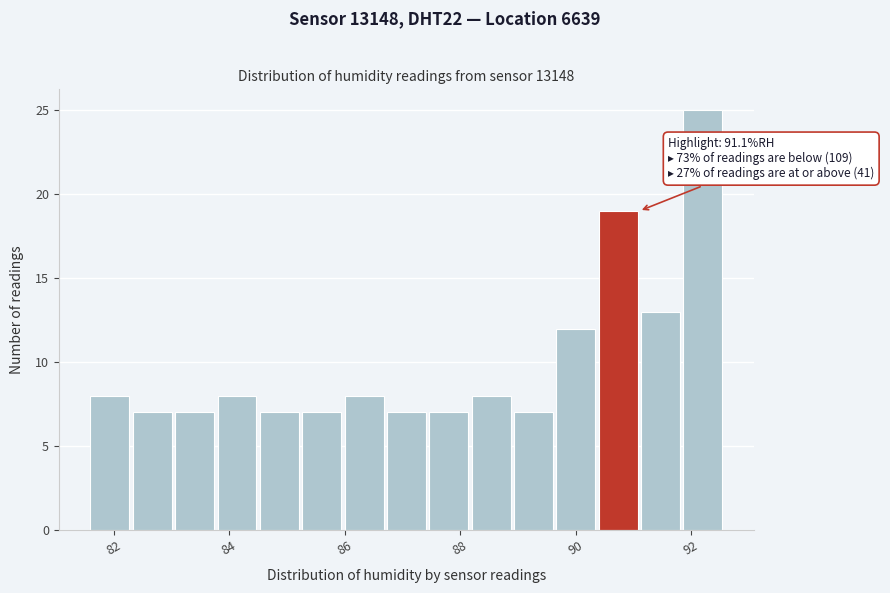

Read against the x-axis, roughly where is the centre of the tallest bar?

92.2